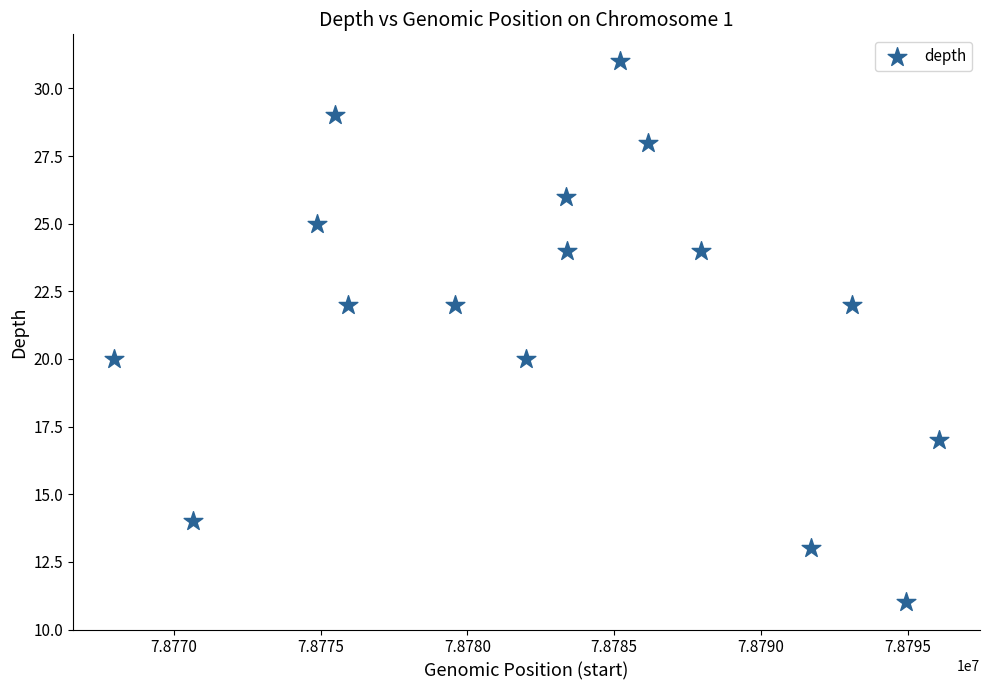

What is the range of X values (max minus min)?

28085